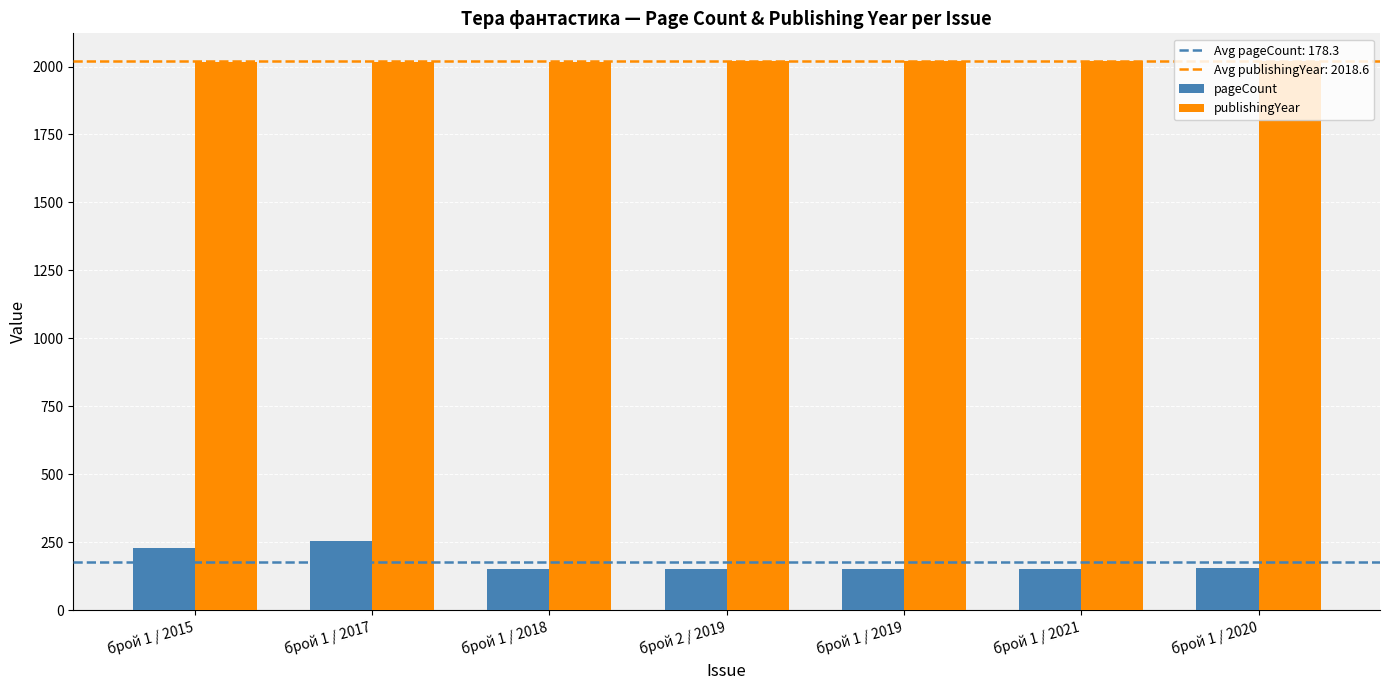

At how many categories does at least one series exceed 921?

7